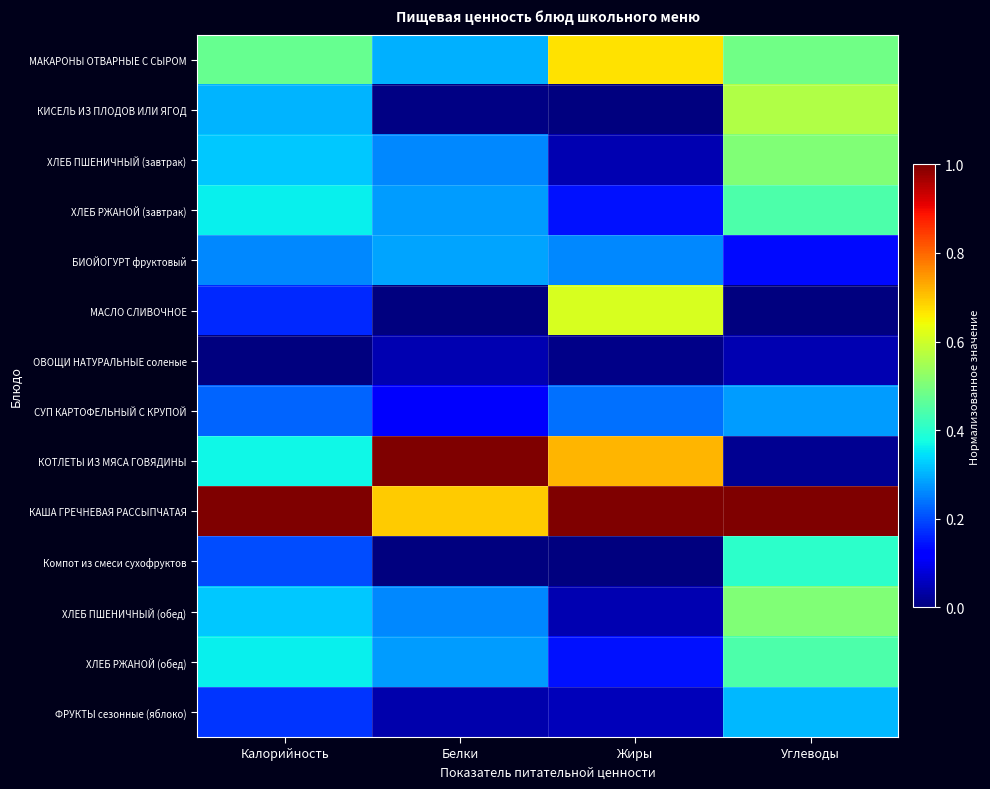

At how many categories does at least one series exceed 0?

4